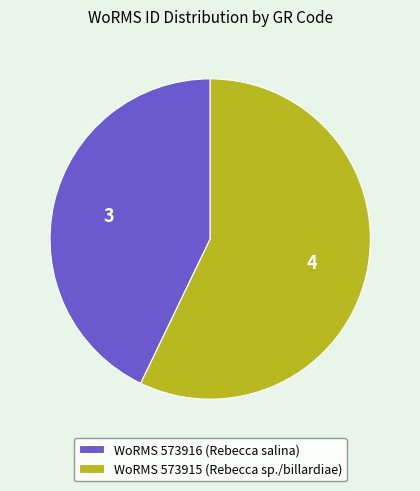

Count the number of slices in the pie.

2